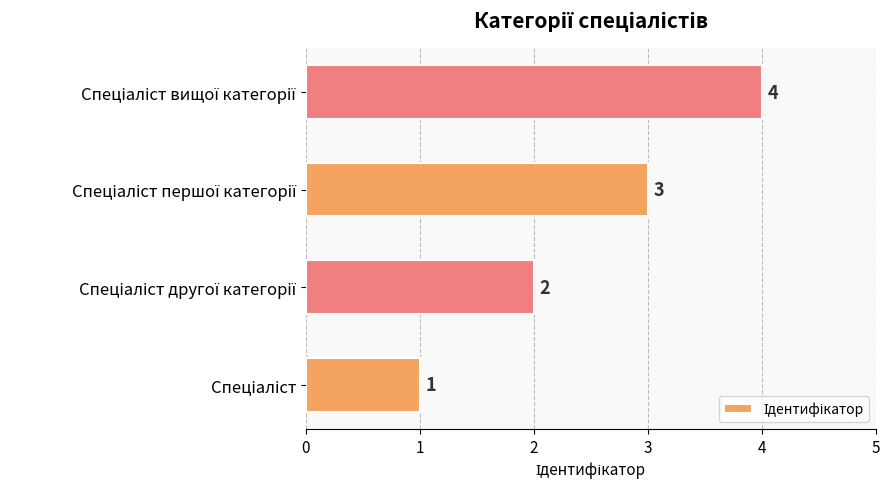

How many data points does each series have?

4